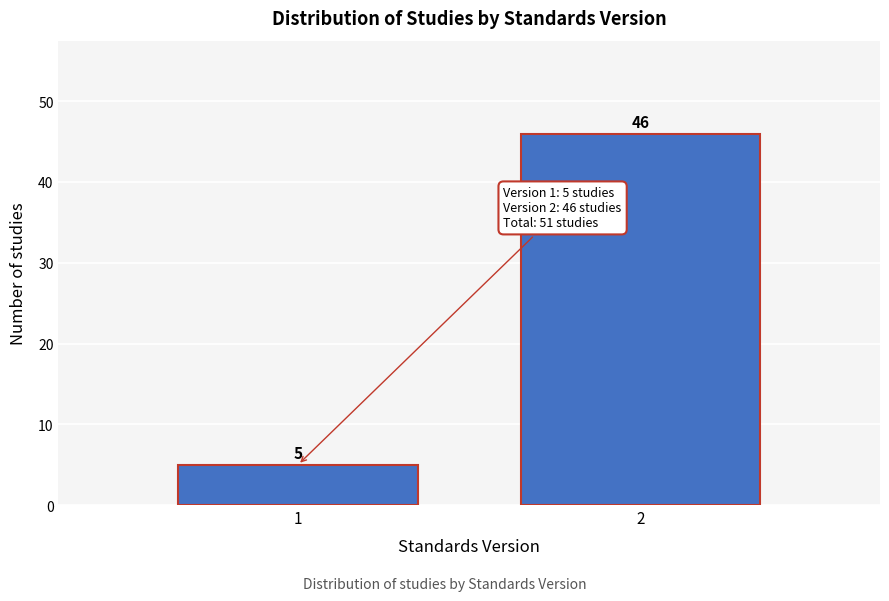

Reading left to right, transcribe all the data shown in this chart.

5	46